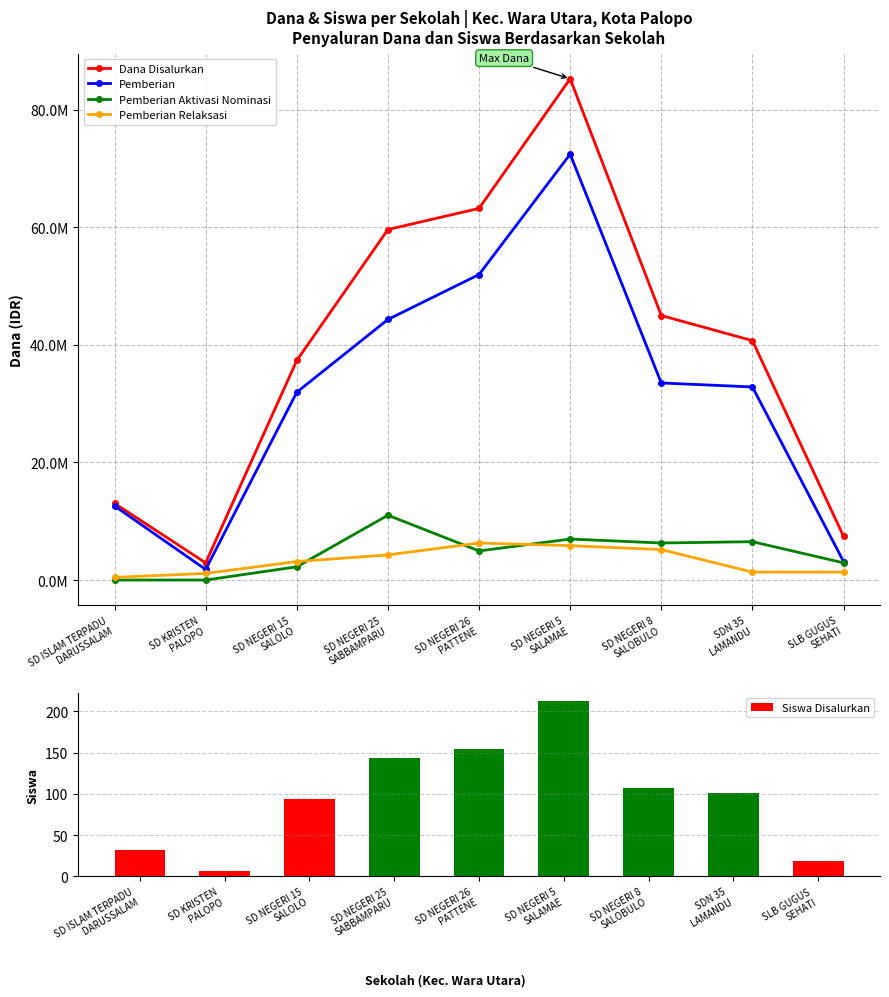

At which label does Dana Disalurkan first exceed 40725000?

SD NEGERI 25
SABBAMPARU